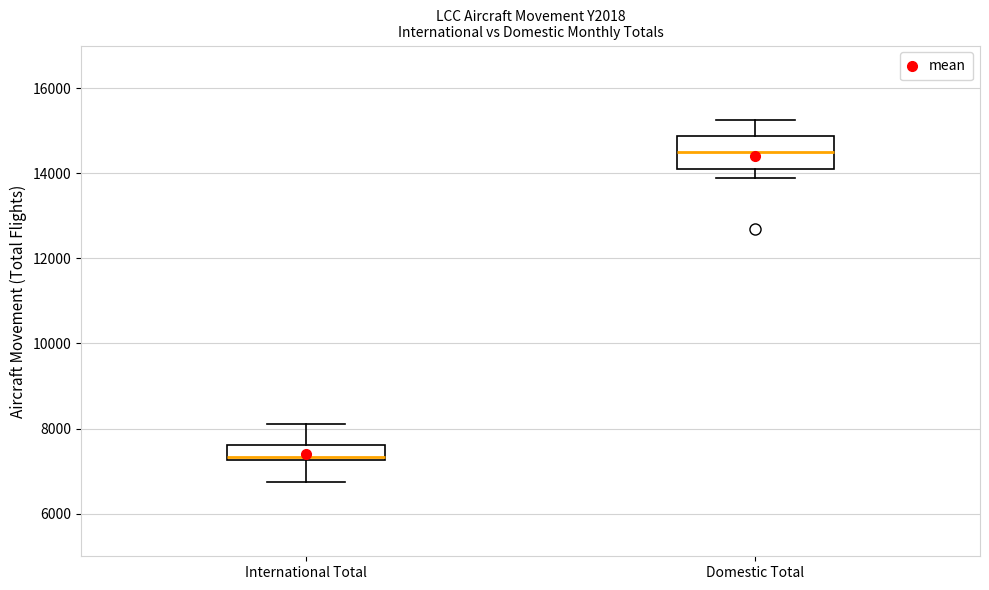

Reading left to right, read every box against the y-axis: the position of its median line, the range the box covers, and the ends of its whiskers. The values are not printed on the chart, so give them approximately, as read against the axis.

International Total: median 7400, box 7200 to 7600, whiskers 6800 to 8200
Domestic Total: median 14400, box 14200 to 14800, whiskers 13800 to 15200